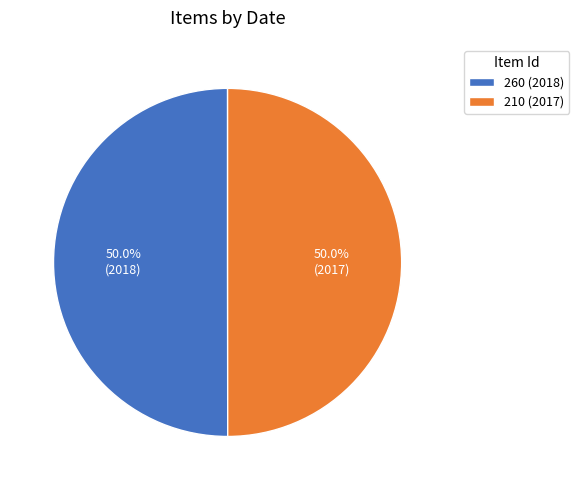

Is it true that 260 is 42% of the pie?

False